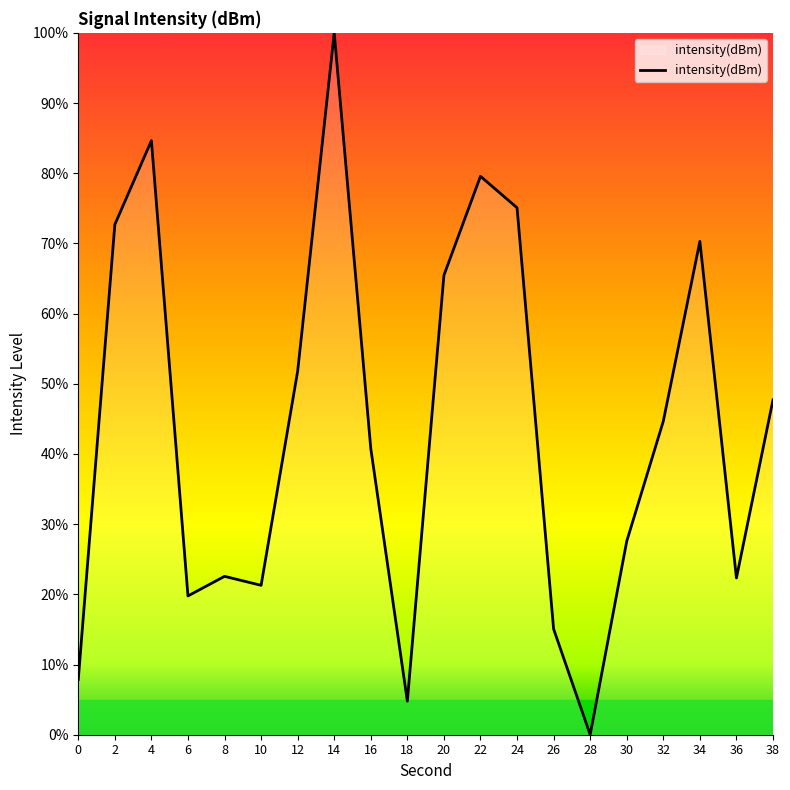

How many interior local peaks (higher than both neighbors) does the data have?

5